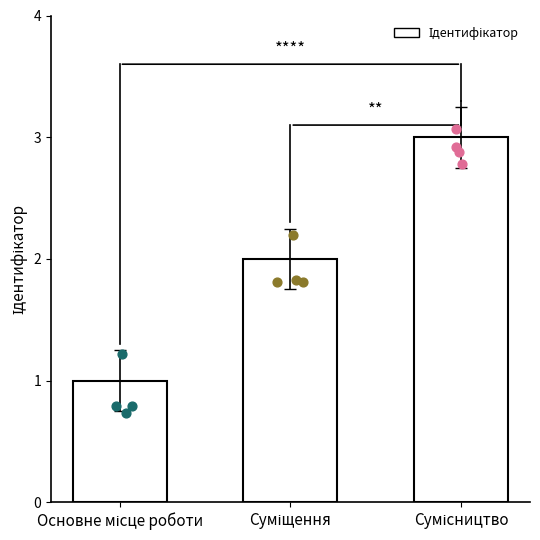

Which has a higher value, Сумісництво or Основне місце роботи?

Сумісництво